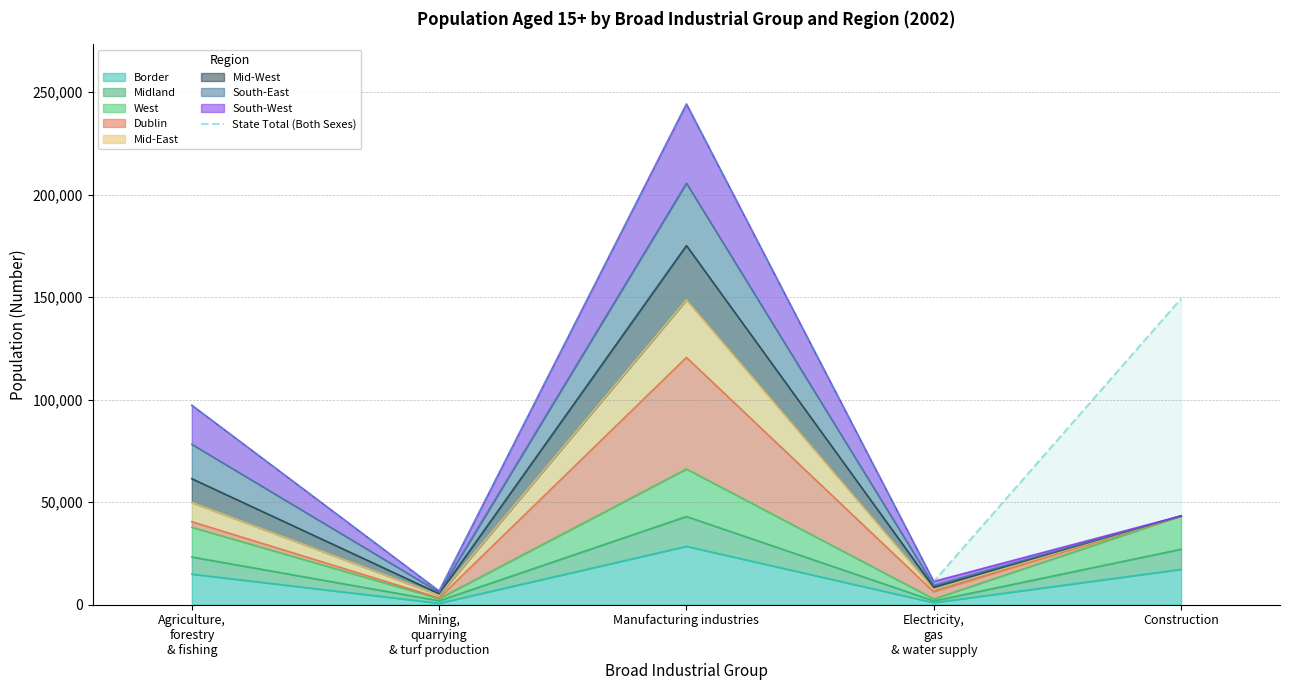

List the labels in order of value, smallest first.

Mining,
quarrying
& turf production, Electricity,
gas
& water supply, Agriculture,
forestry
& fishing, Construction, Manufacturing industries